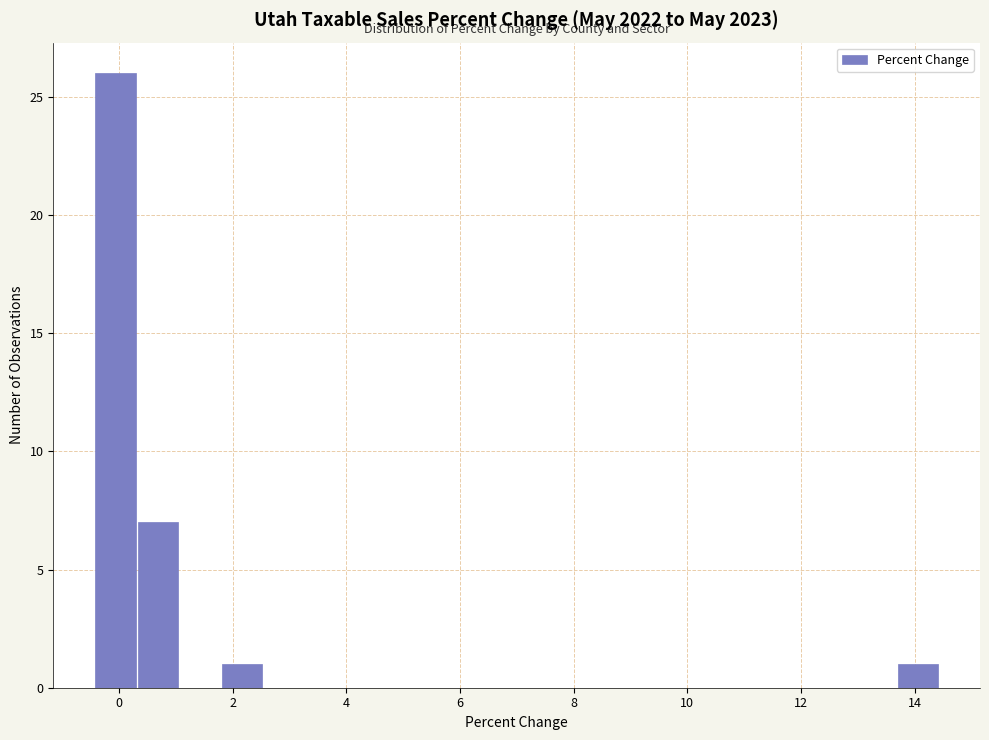

Read against the x-axis, roughly where is the centre of the tallest bar?

0.0